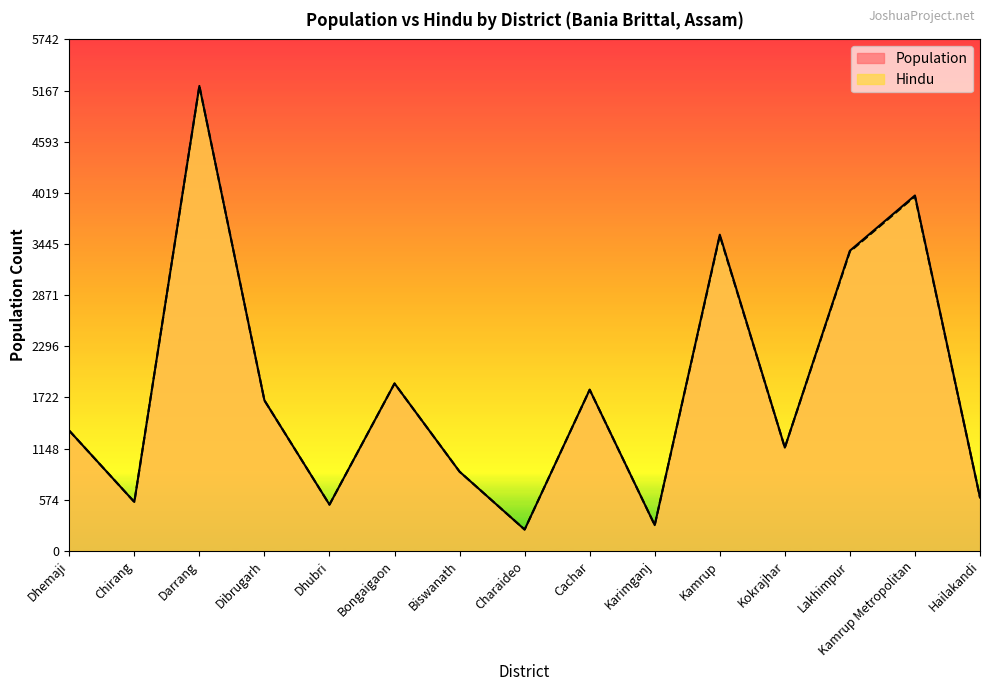

True or false: Population and Hindu intersect in this chart.

False